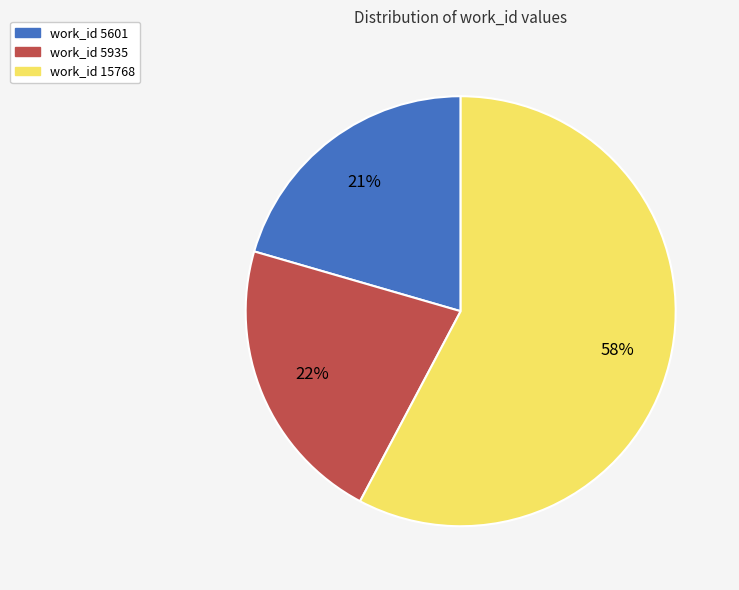

To the nearest percent, what percentage of the pie is work_id 5601?

21%